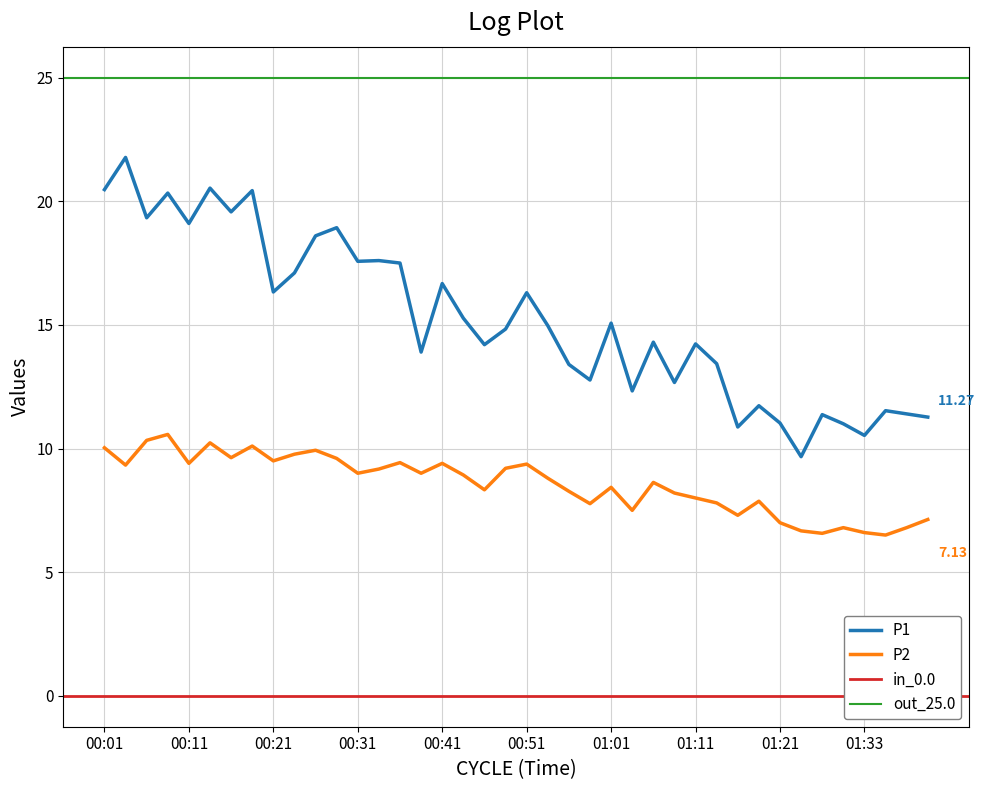

Reading left to right, what are all the values shown in this chart?

P1: 20.5	21.8	19.3	20.3	19.1	20.5	19.6	20.4	16.3	17.1	18.6	18.9	17.6	17.6	17.5	13.9	16.7	15.3	14.2	14.8	16.3	15.0	13.4	12.8	15.1	12.3	14.3	12.7	14.2	13.4	10.9	11.7	11.0	9.7	11.4	11.0	10.5	11.5	11.4	11.3
P2: 10.0	9.3	10.3	10.6	9.4	10.2	9.6	10.1	9.5	9.8	9.9	9.6	9.0	9.2	9.4	9.0	9.4	8.9	8.3	9.2	9.4	8.8	8.3	7.8	8.4	7.5	8.6	8.2	8.0	7.8	7.3	7.9	7.0	6.7	6.6	6.8	6.6	6.5	6.8	7.1